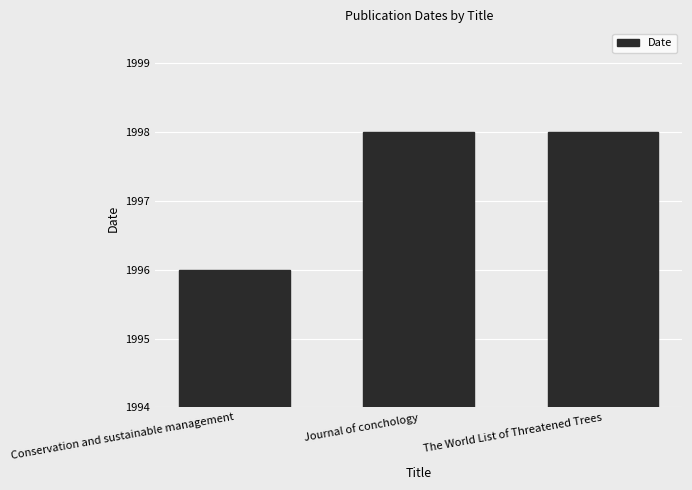

What is the label of the 3rd bar from the left?

The World List of Threatened Trees